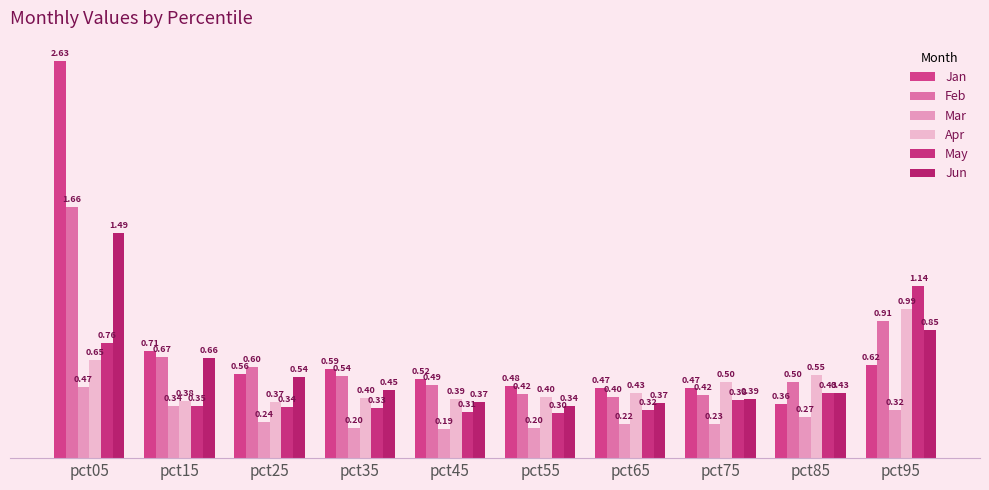

At which category is the sum across all series the highest?

pct05